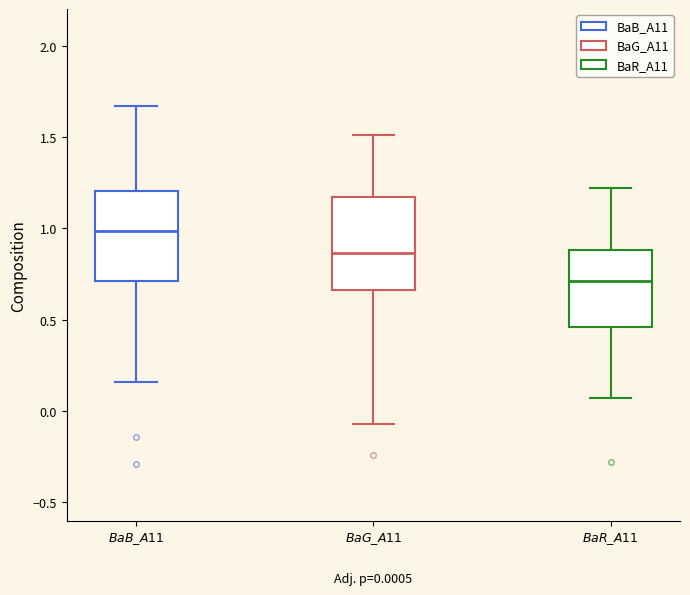

Which box has the highest median line?

$\it{BaB\_A11}$